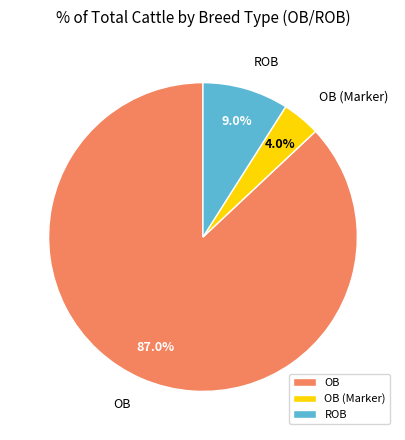

To the nearest percent, what portion does ROB represent?

9%